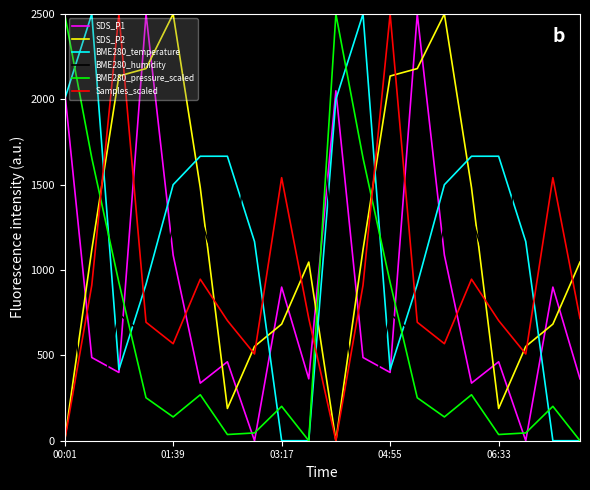

True or false: BME280_humidity and BME280_pressure_scaled intersect in this chart.

True